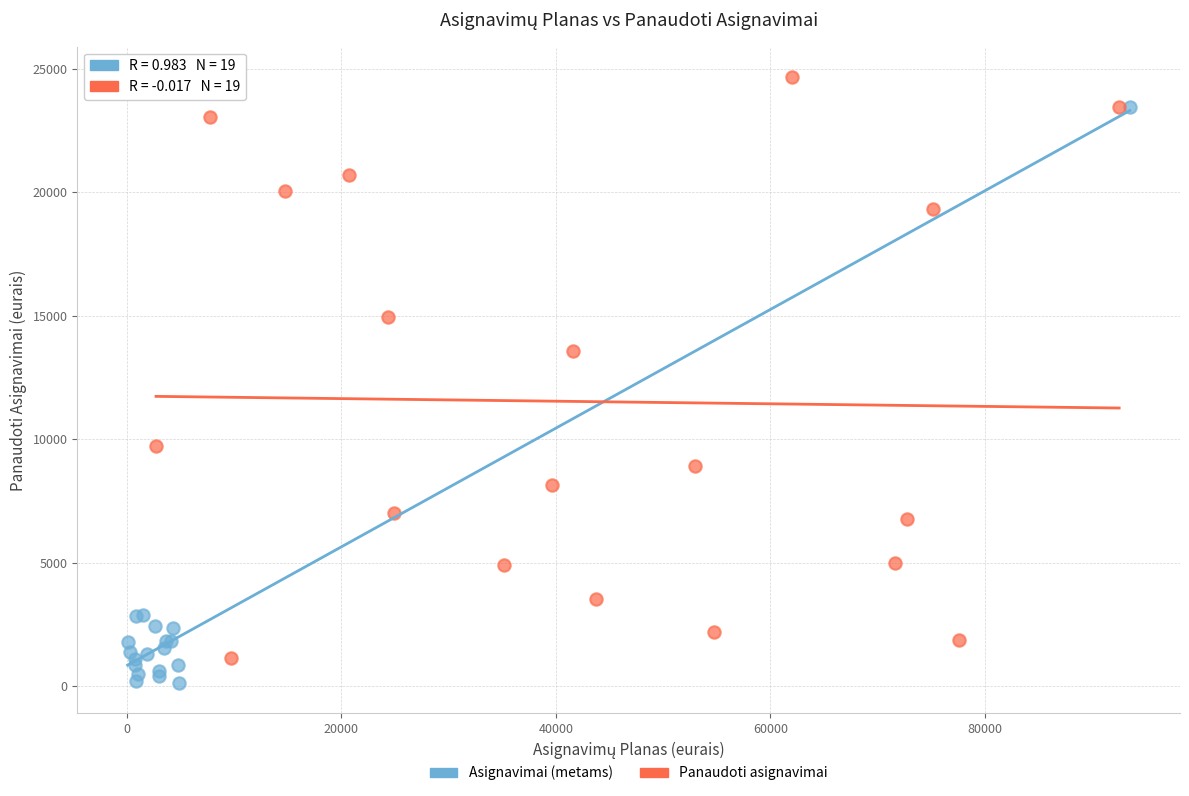

Which series has the largest Y range (max minus min)?

Panaudoti asignavimai